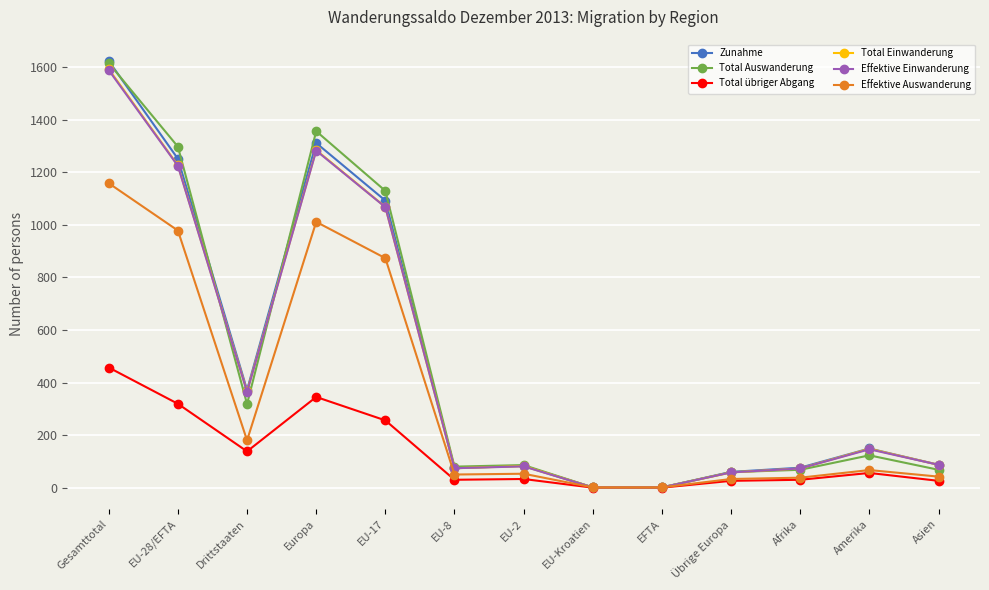

The value of Effektive Auswanderung at Amerika is 67. True or false?

True